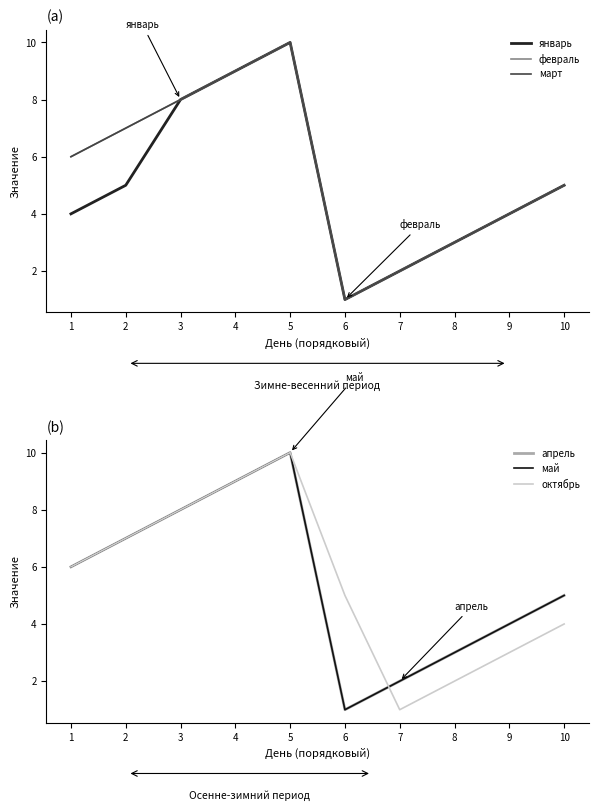

Reading left to right, list all the values displayed in this chart.

январь: 1=4	2=5	3=8	4=9	5=10	6=1	7=2	8=3	9=4	10=5
февраль: 1=6	2=7	3=8	4=9	5=10	6=1	7=2	8=3	9=4	10=5
март: 1=6	2=7	3=8	4=9	5=10	6=1	7=2	8=3	9=4	10=5
апрель: 1=6	2=7	3=8	4=9	5=10	6=1	7=2	8=3	9=4	10=5
май: 1=6	2=7	3=8	4=9	5=10	6=1	7=2	8=3	9=4	10=5
октябрь: 1=6	2=7	3=8	4=9	5=10	6=5	7=1	8=2	9=3	10=4